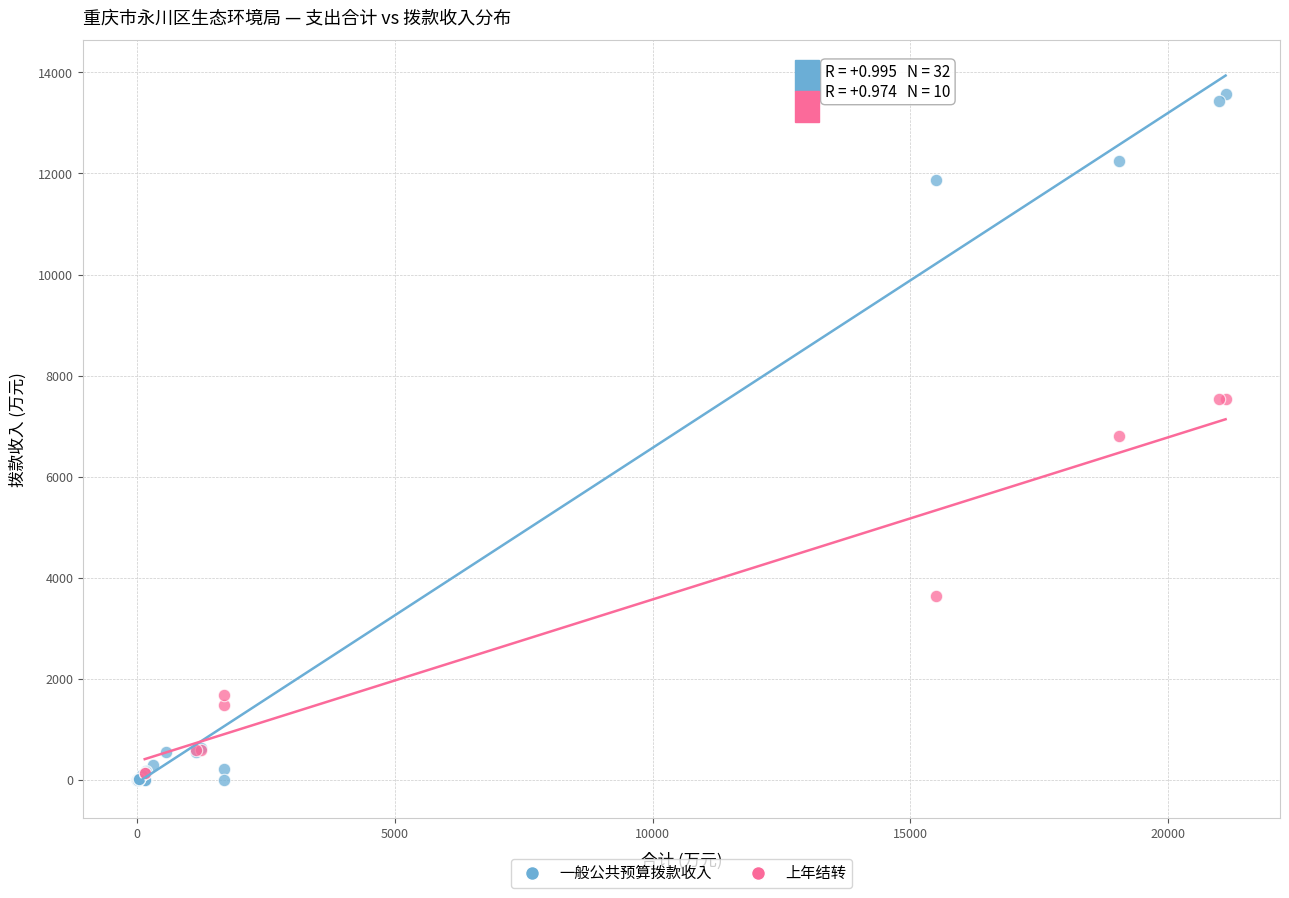

Which series reaches the maximum Y coordinate?

一般公共预算拨款收入